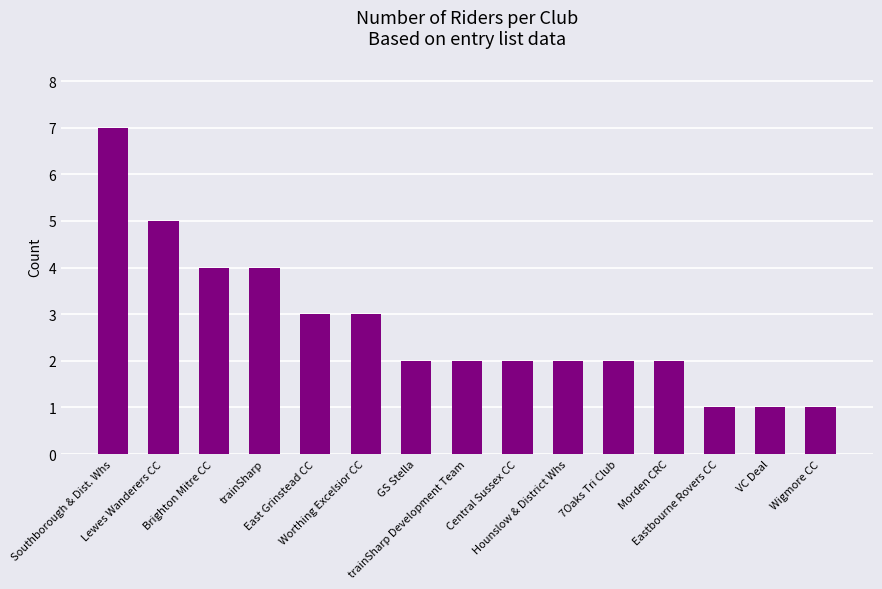

What is the sum of the values at Hounslow & District Whs and 7Oaks Tri Club?

4